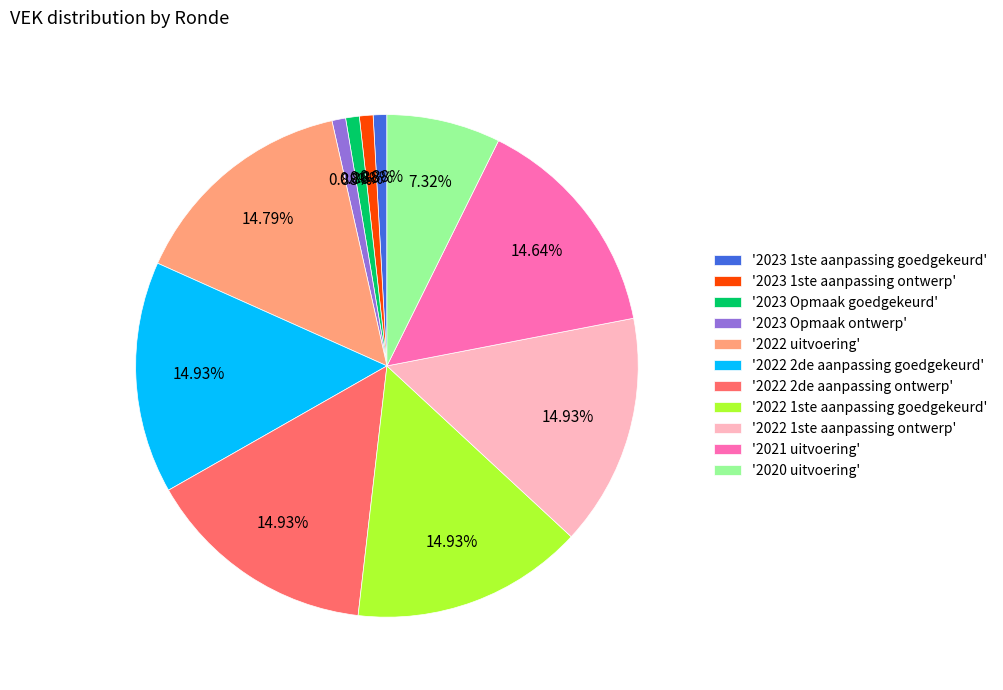

Count the number of slices in the pie.

11